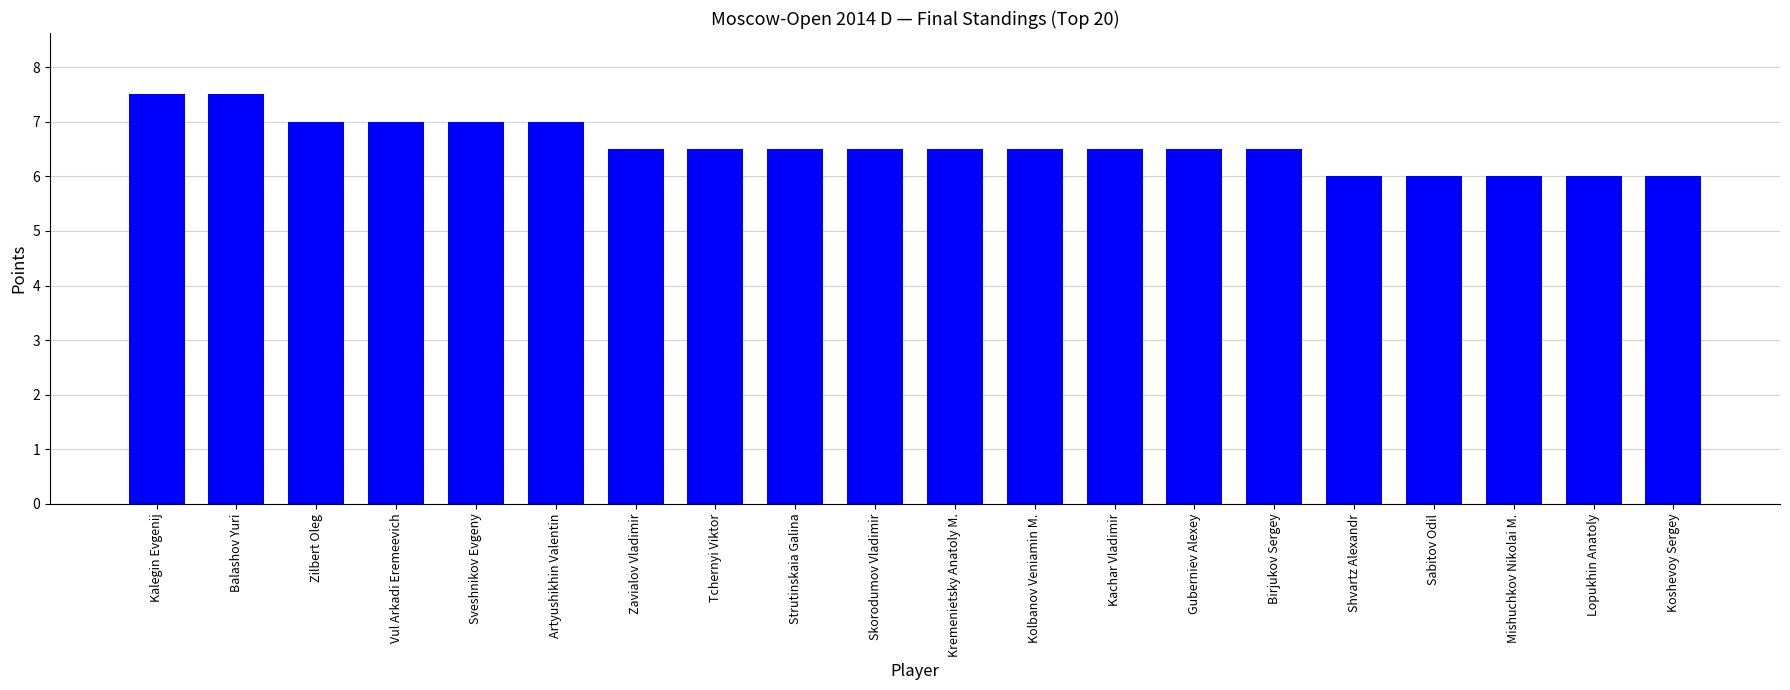

Does the chart contain any negative values?

No